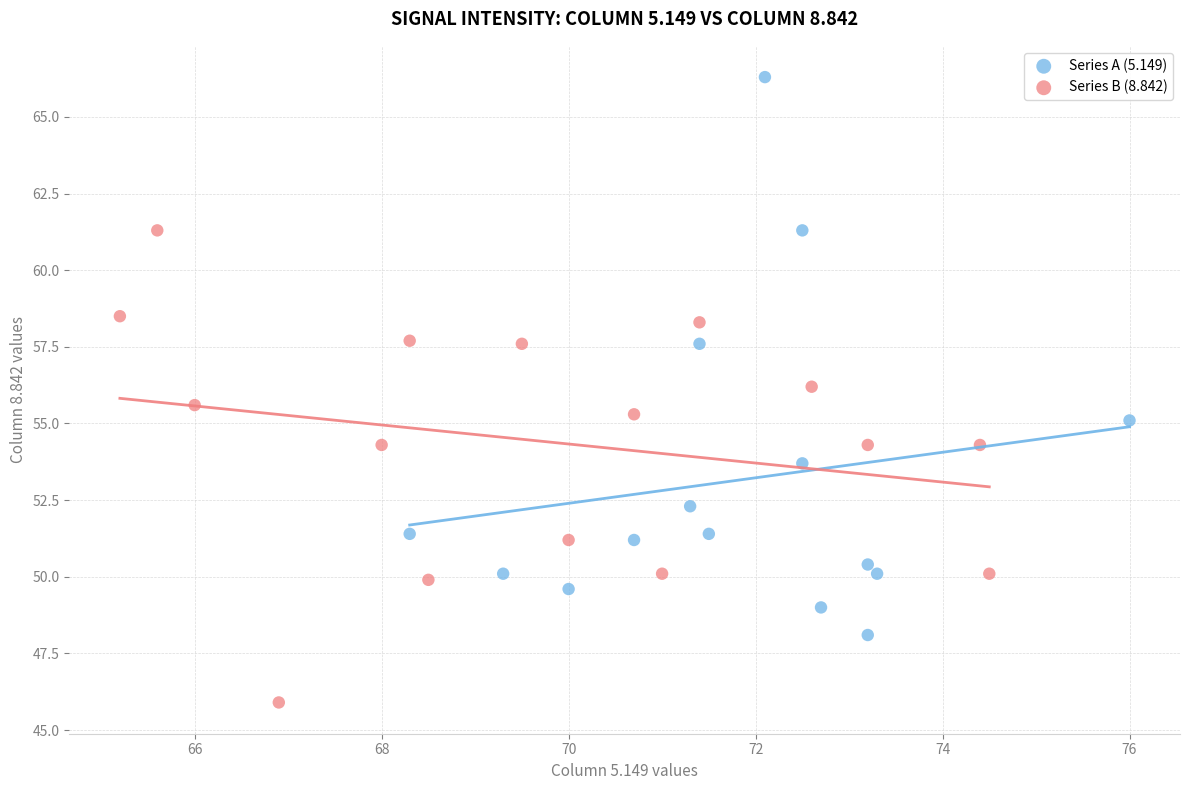

Which series has the largest Y range (max minus min)?

Series A (5.149)